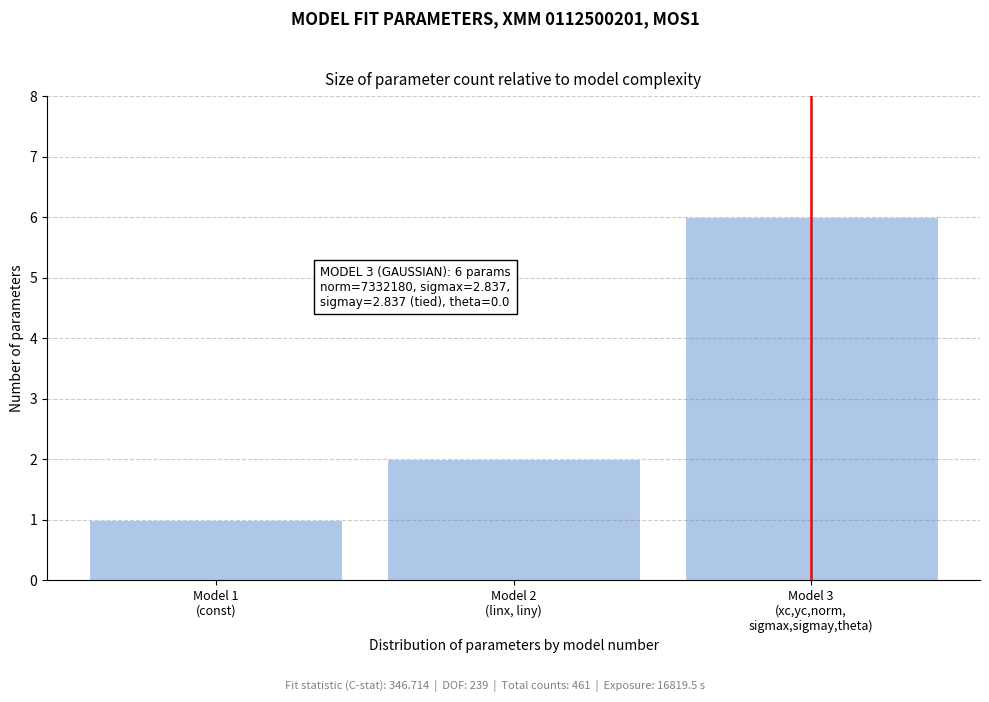

Reading right to left, list all the values displayed in this chart.

6	2	1